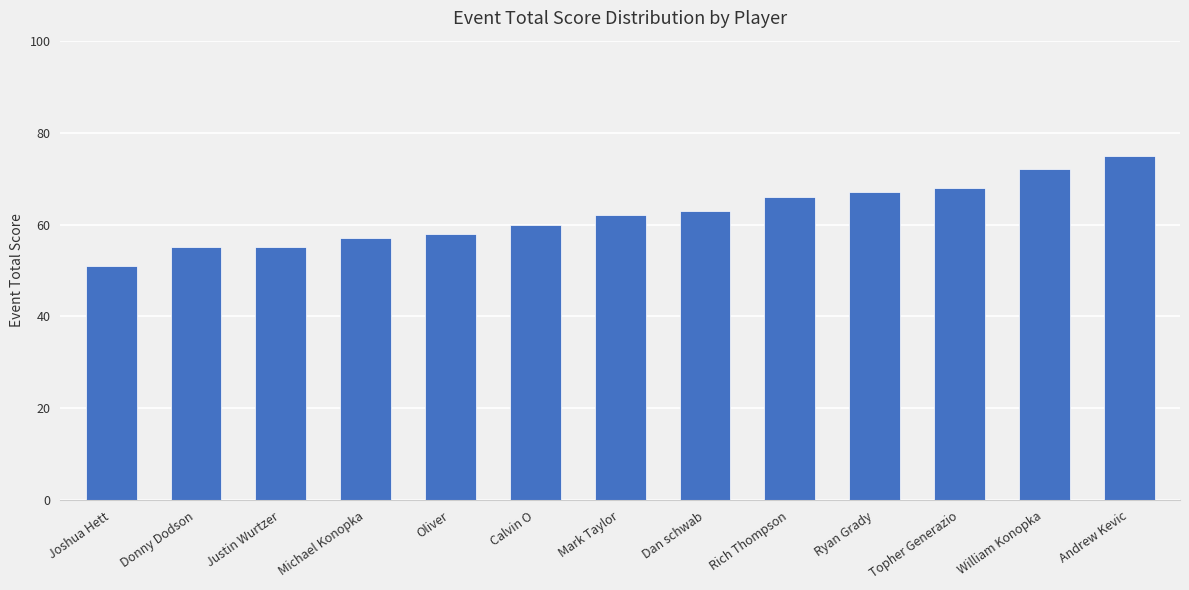

What is the difference between the maximum and minimum values?

24